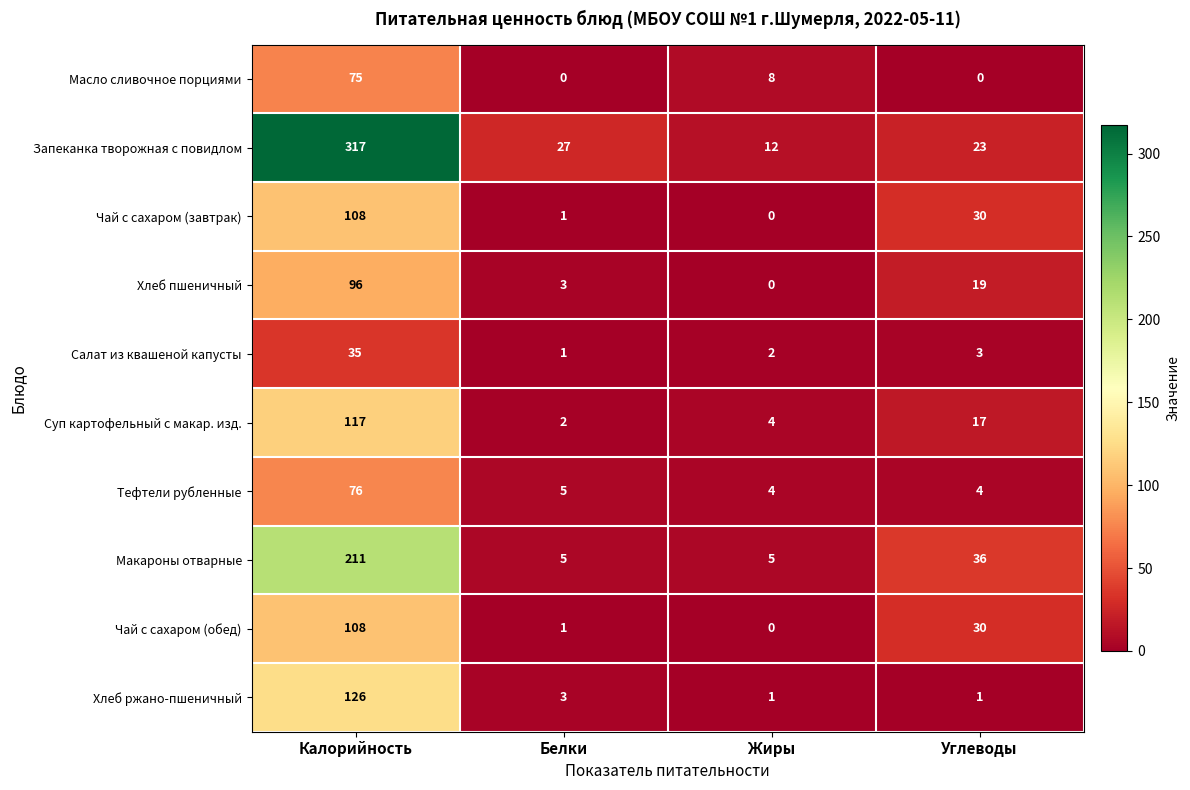

List the labels in order of Чай с сахаром (обед) value, largest first.

Калорийность, Углеводы, Белки, Жиры